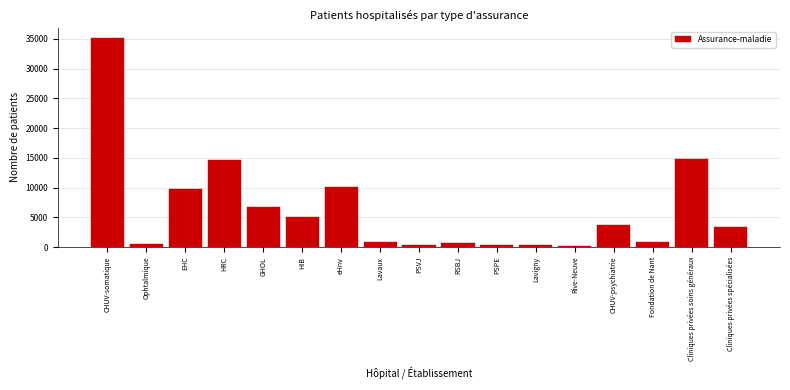

Which label corresponds to the largest value in the chart?

CHUV-somatique